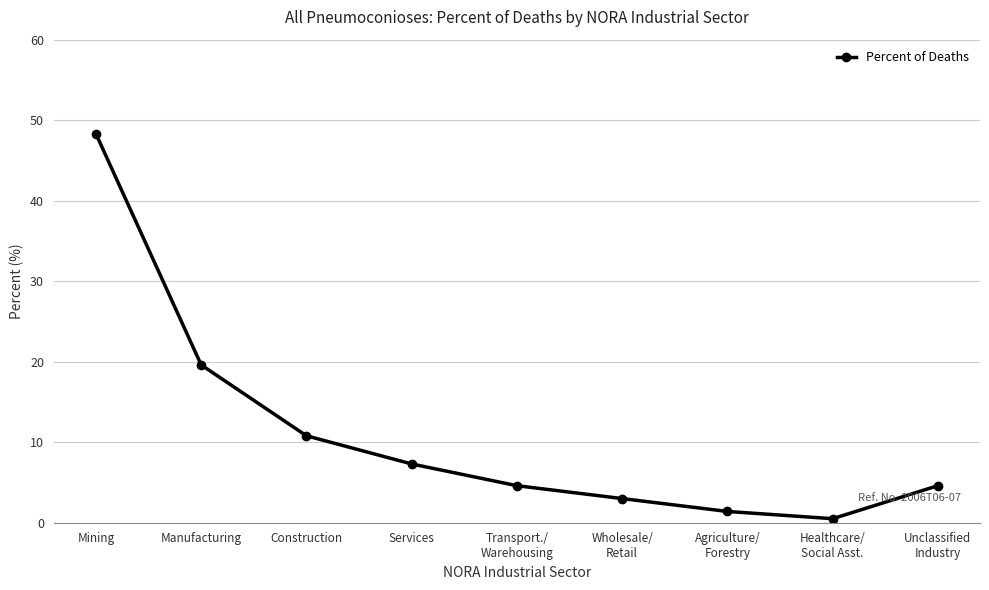

Which label corresponds to the largest value in the chart?

Mining